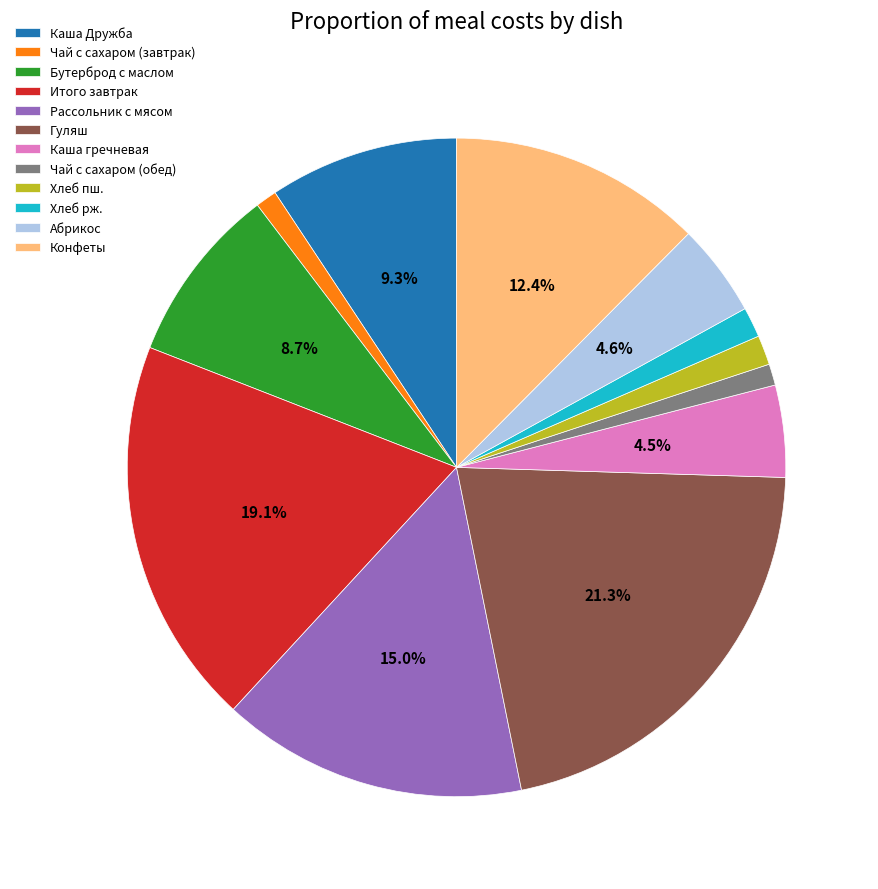

Count the number of slices in the pie.

12